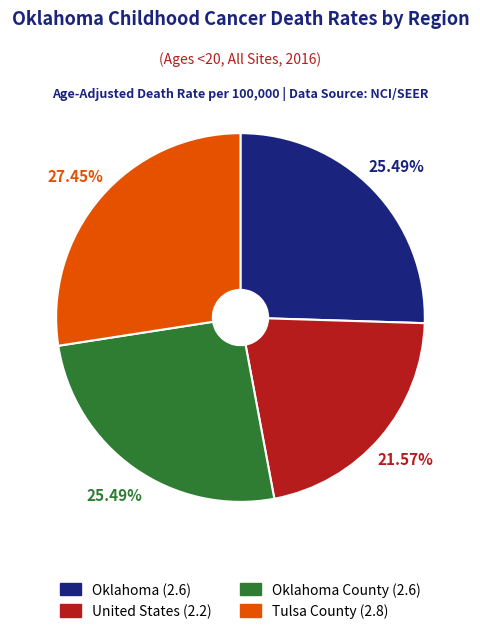

Is there any slice that represents more than half of the pie?

No